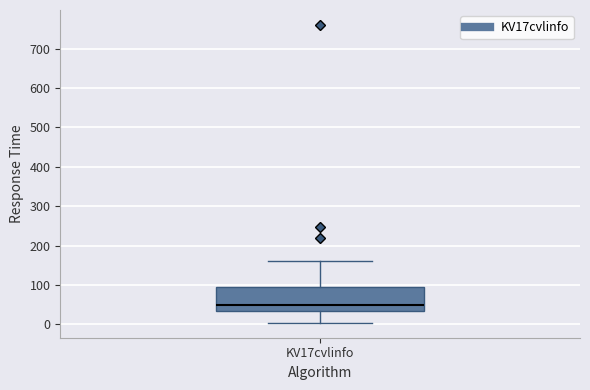

Transcribe this box plot: give where the median line is, the range the box spans, and where the two whiskers end, as read against the y-axis. The values are not printed on the chart, so give them approximately, as read against the axis.

median 50, box 30 to 100, whiskers 0 to 160